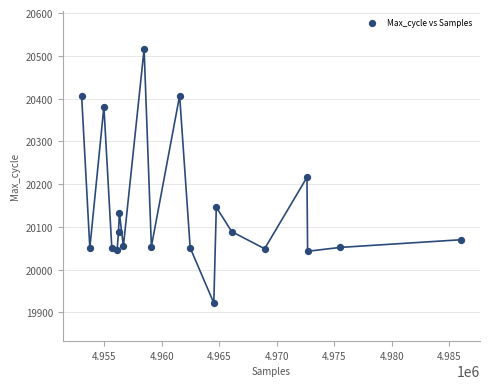

What is the range of Y values (max minus min)?

594